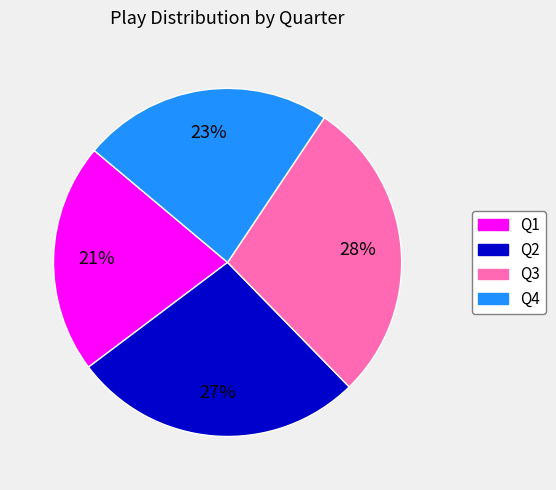

Between Q2 and Q1, which is larger?

Q2